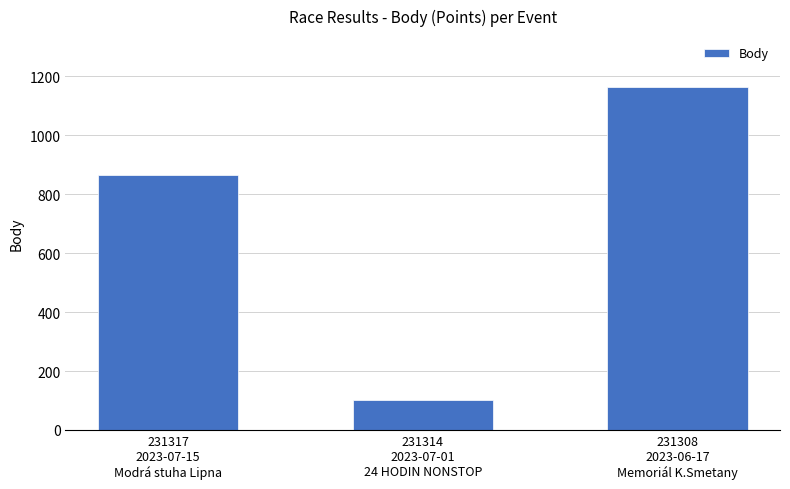

How many data points does each series have?

3